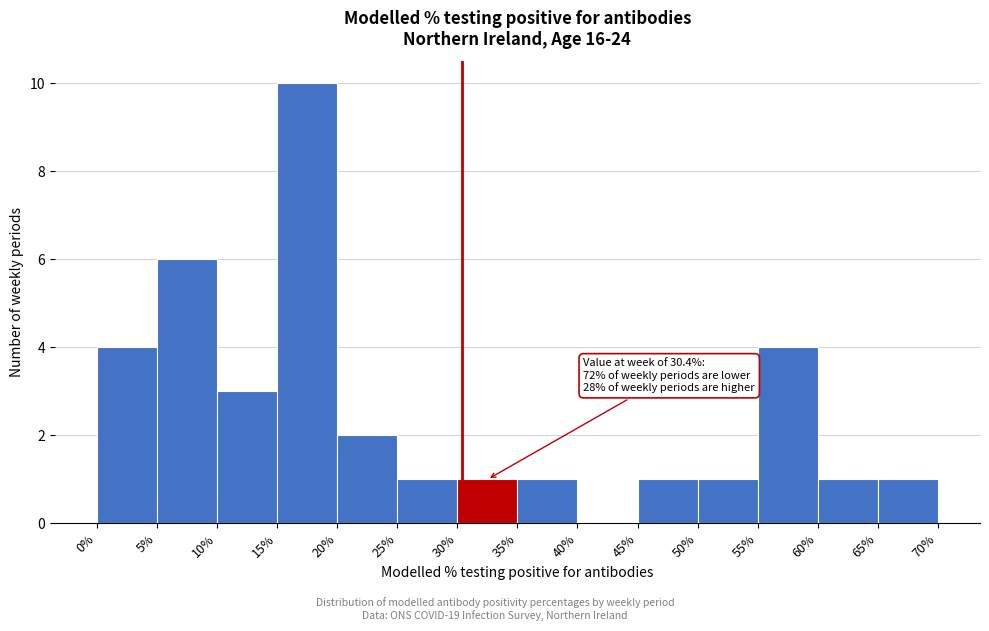

Which range on the x-axis has the tallest bar?

15% to 20%